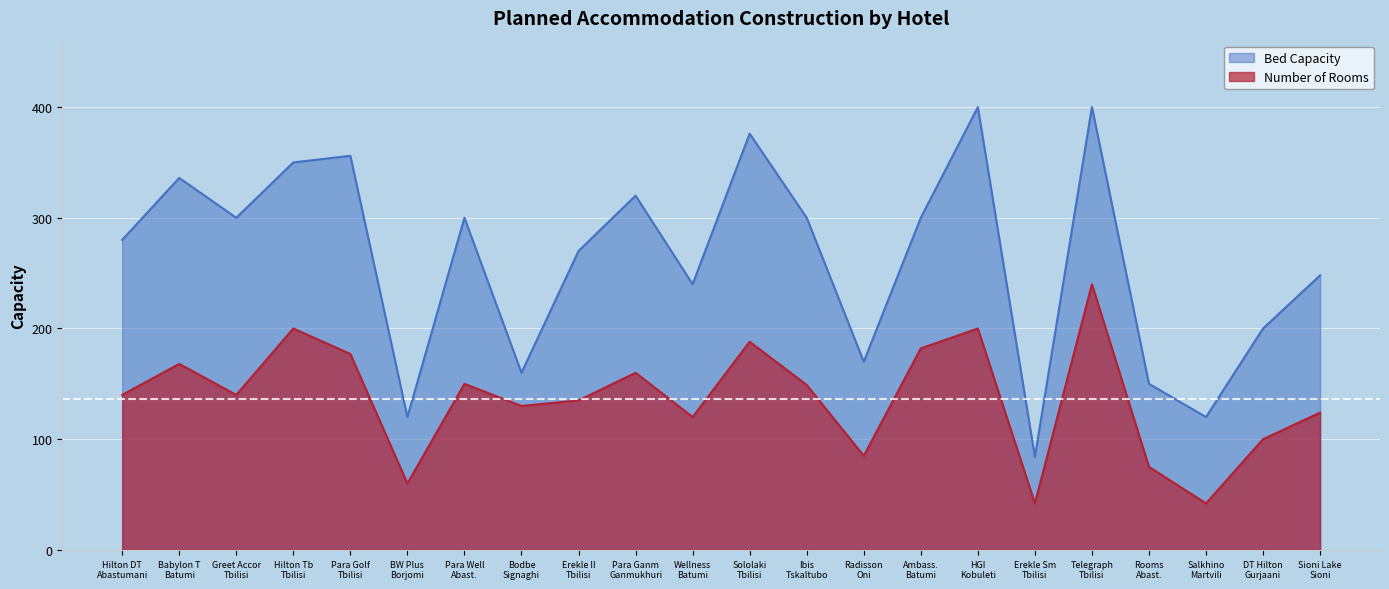

What is the average value of the Bed Capacity series?

263